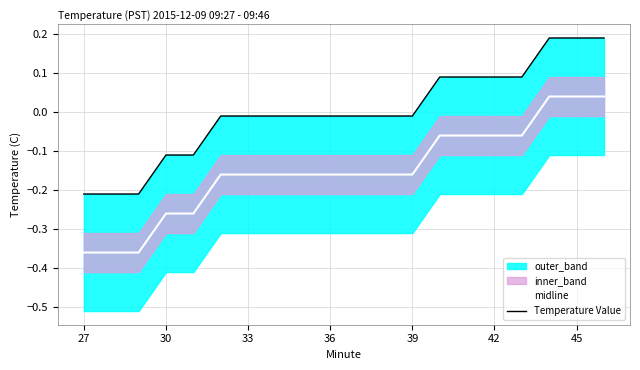

Reading left to right, list all the values displayed in this chart.

midline: -0.4	-0.4	-0.4	-0.3	-0.3	-0.2	-0.2	-0.2	-0.2	-0.2	-0.2	-0.2	-0.2	-0.1	-0.1	-0.1	-0.1	0.0	0.0	0.0
Temperature Value: -0.2	-0.2	-0.2	-0.1	-0.1	-0.0	-0.0	-0.0	-0.0	-0.0	-0.0	-0.0	-0.0	0.1	0.1	0.1	0.1	0.2	0.2	0.2